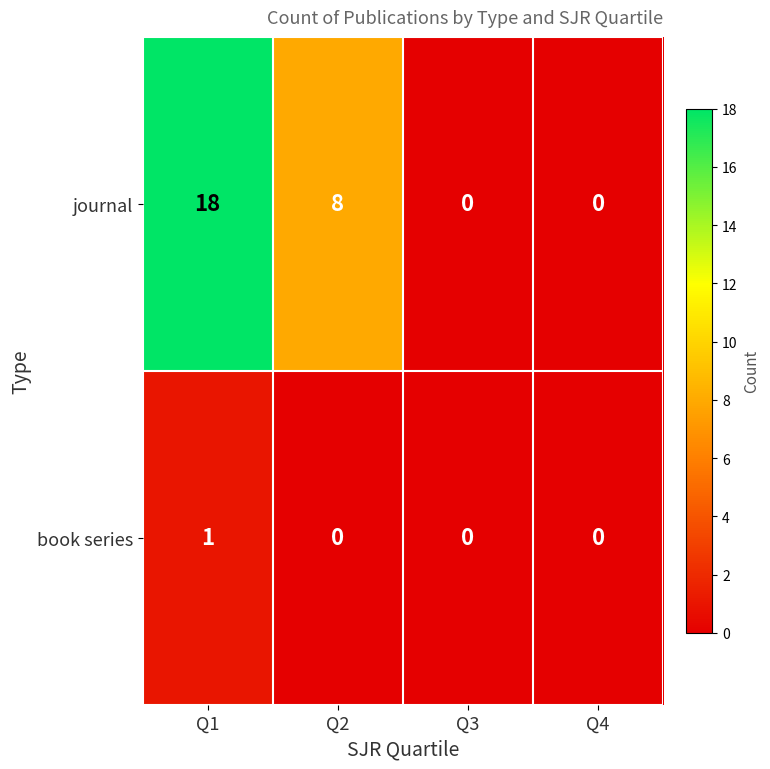

How many values in journal are above zero?

2